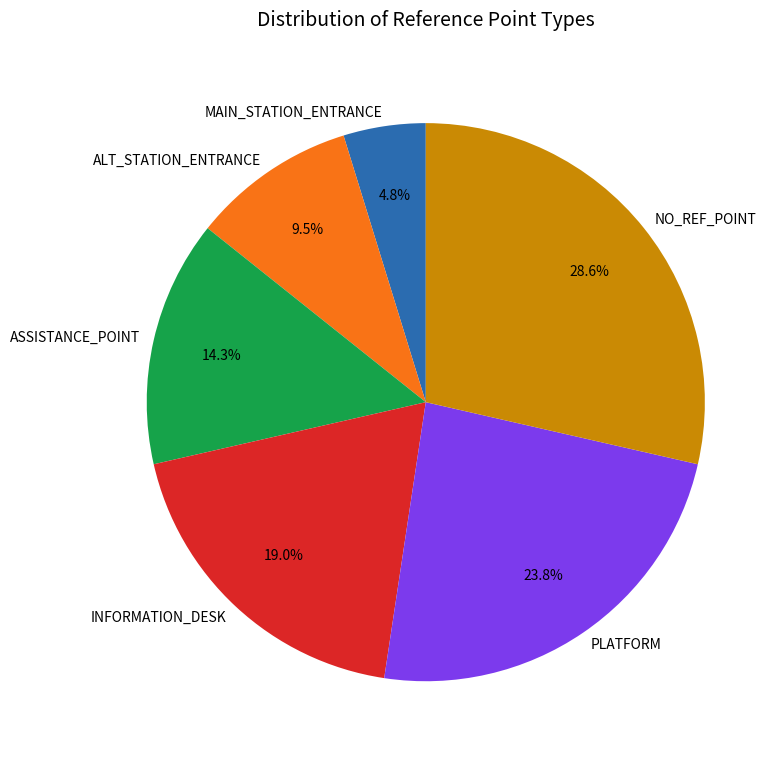

Which category has the smallest portion of the pie?

MAIN_STATION_ENTRANCE